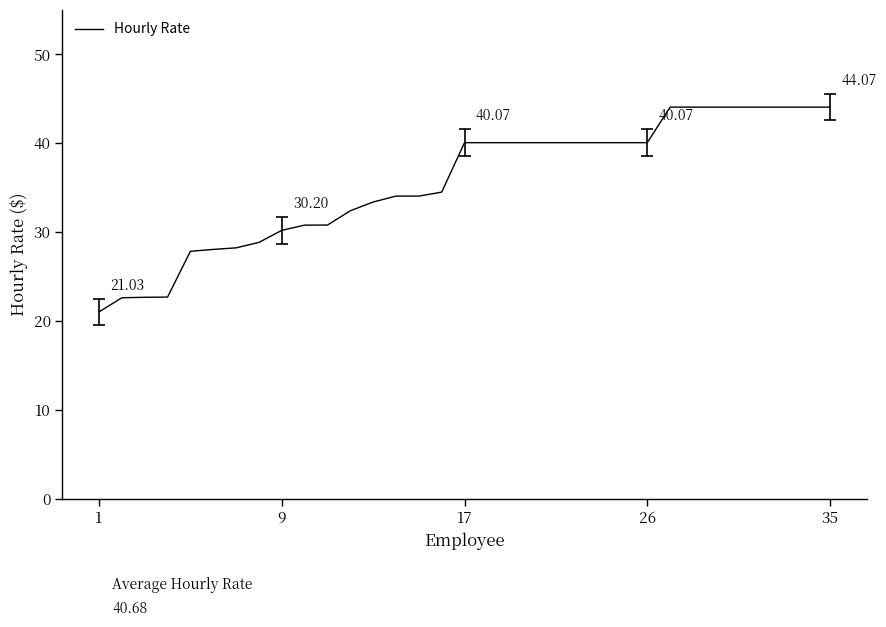

How many distinct data groups are displayed?

1